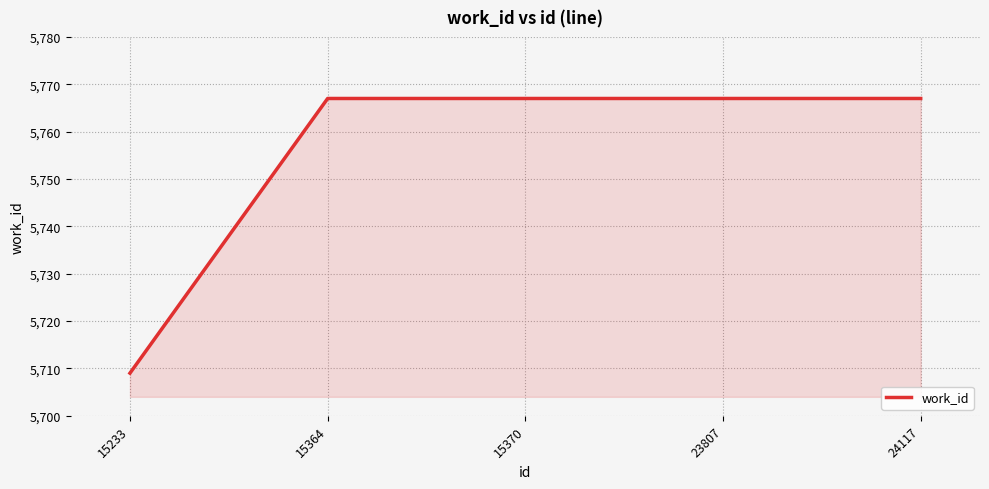

What is the sum of the values at 23807 and 24117?

11534